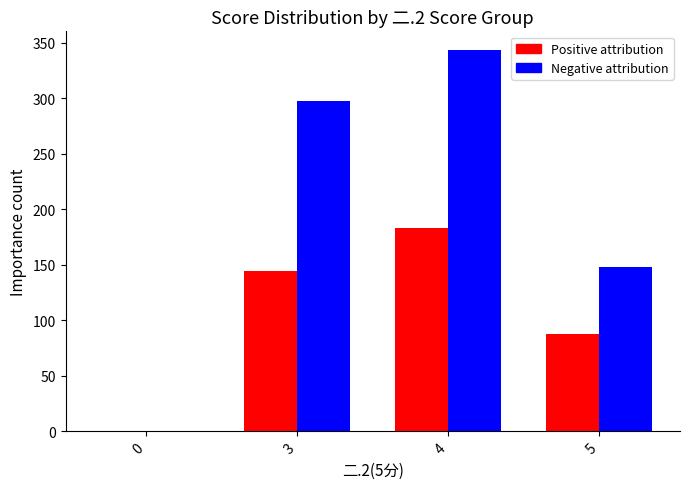

At which category is the sum across all series the highest?

4